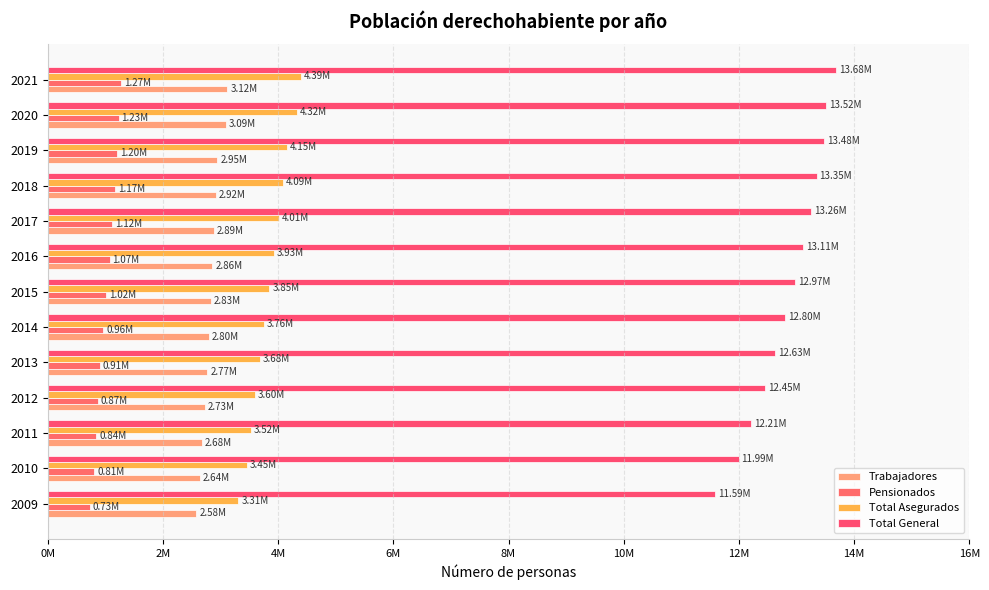

Are the bars grouped side by side (vs. stacked)?

Yes